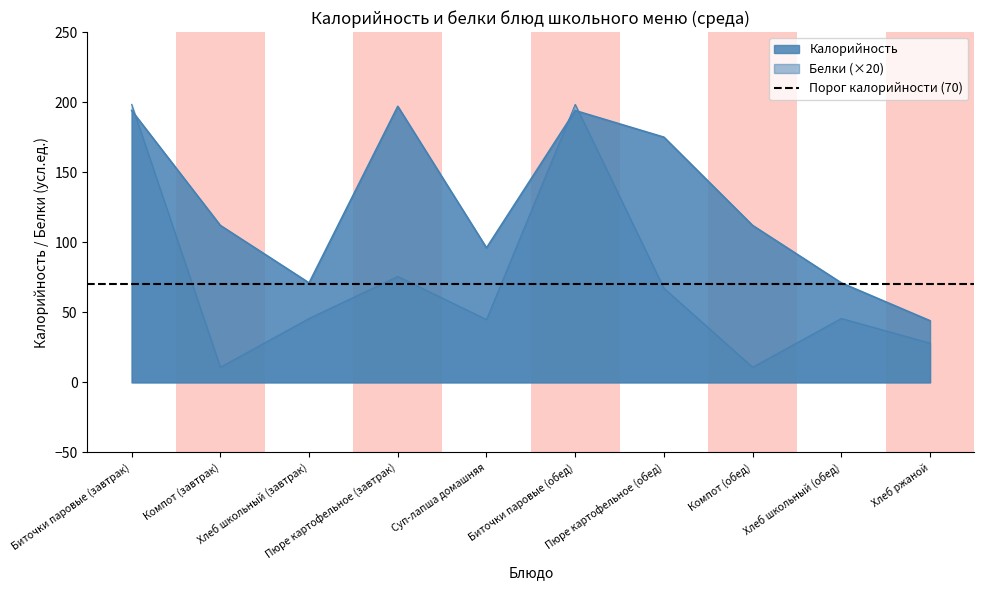

What is the approximate value of Белки at Пюре картофельное (обед)?

67.2